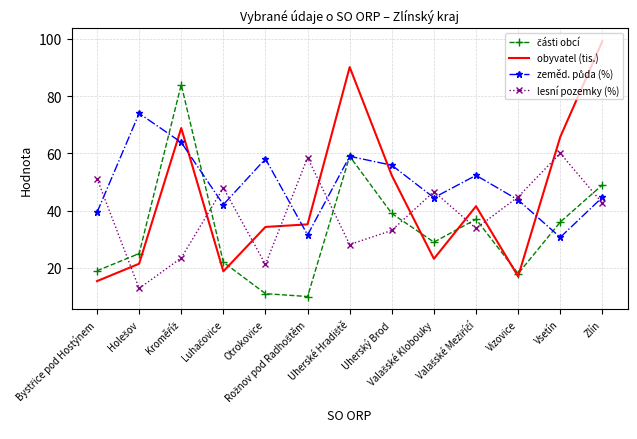

What is the greatest value displayed?

99.2